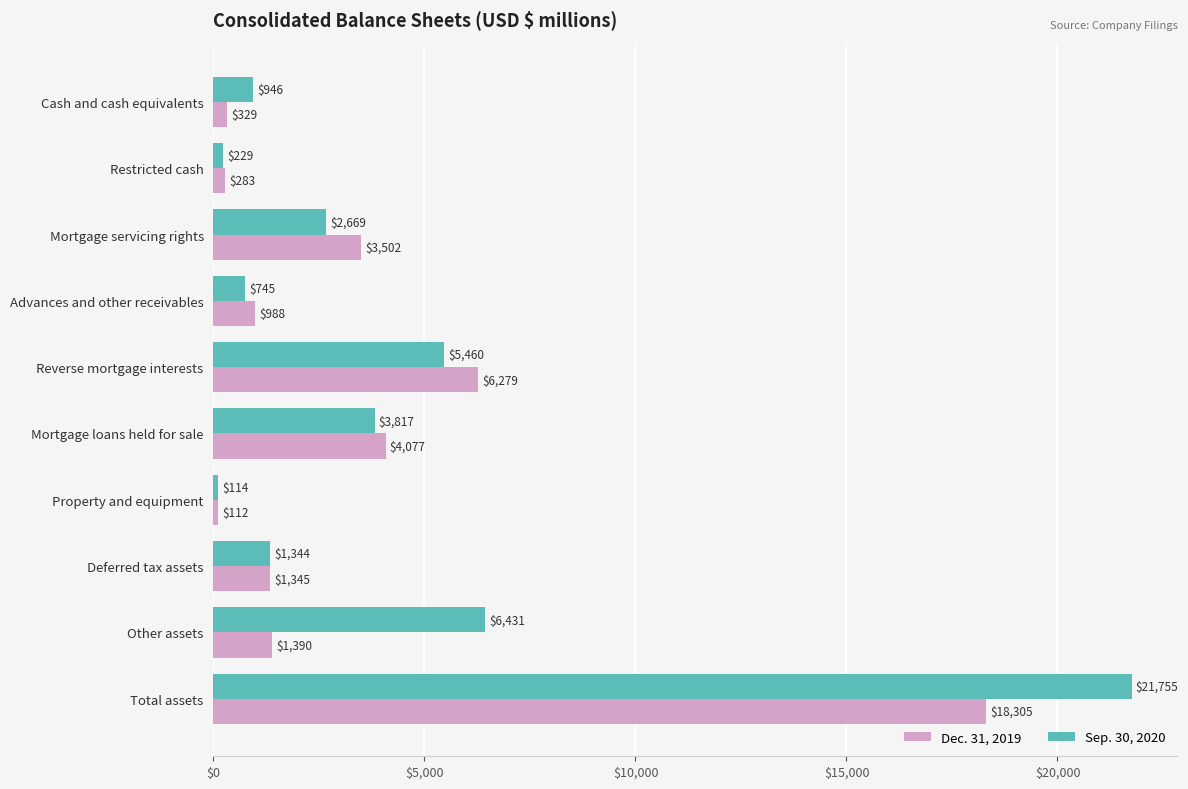

Between Reverse mortgage interests and Total assets, which series saw the biggest shift?

Sep. 30, 2020